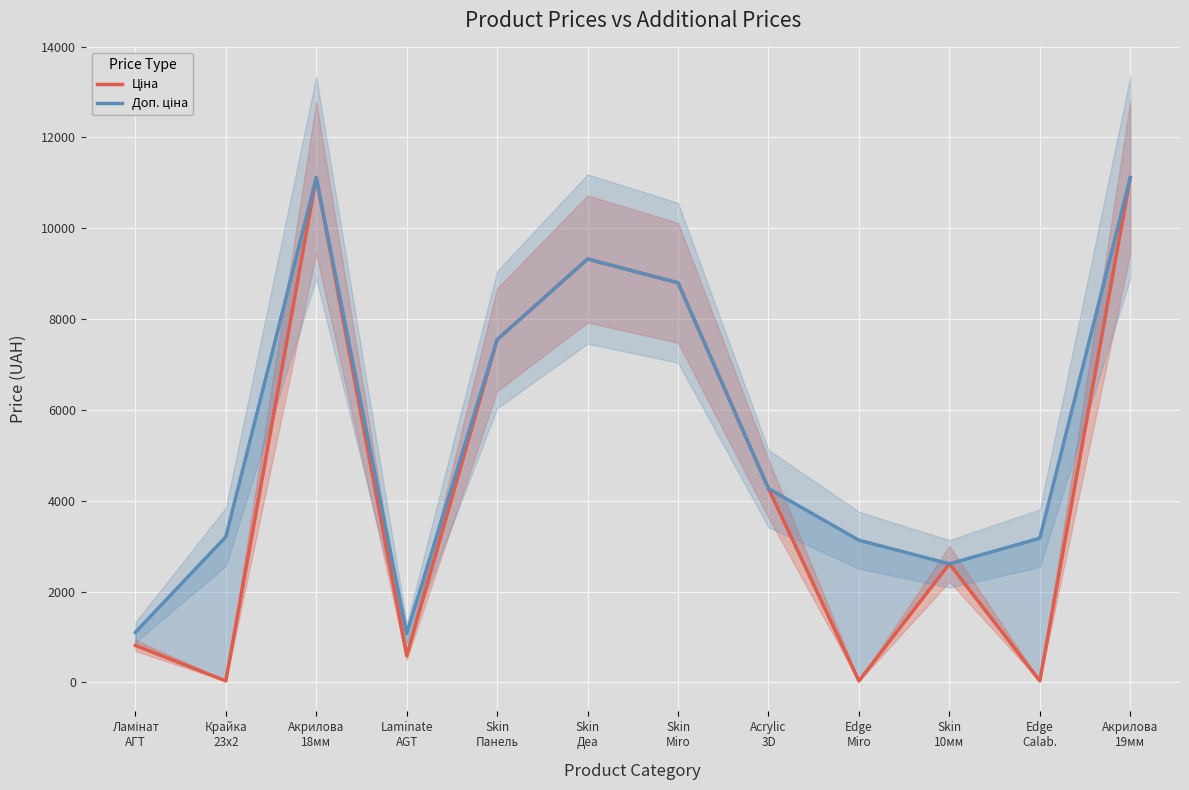

At how many categories does at least one series exceed 8798?

3